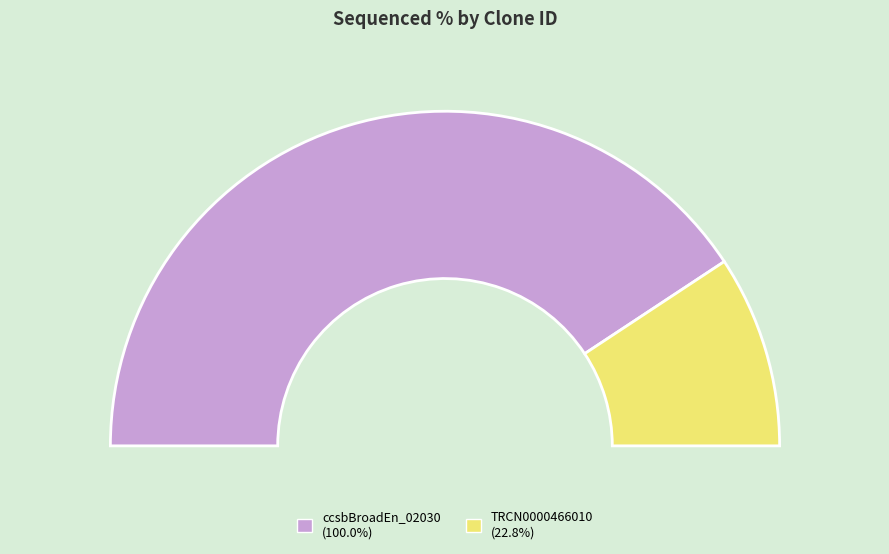

Do ccsbBroadEn_02030 and ccsbBroad304_02030 together represent more than half of the pie?

Yes